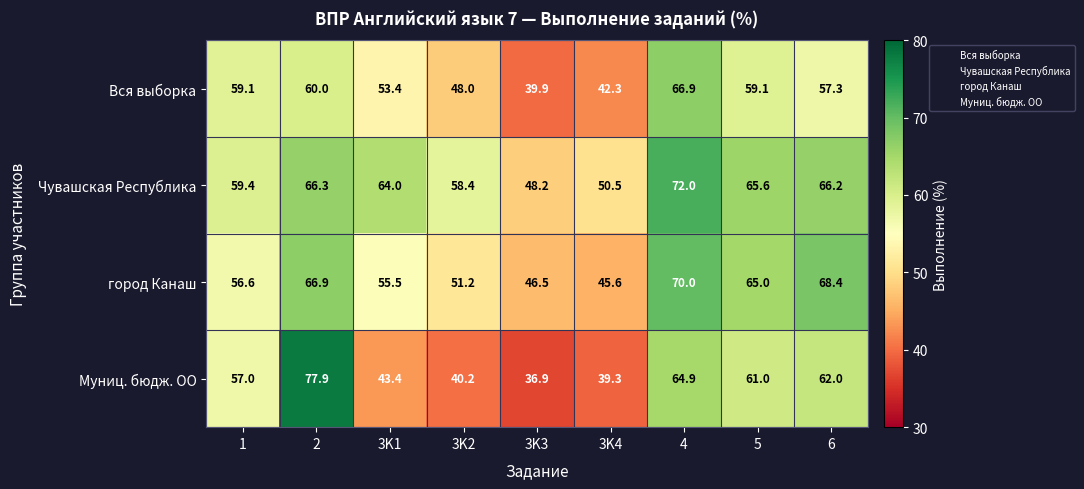

Is it true that Вся выборка equals 59.1 at 5?

True